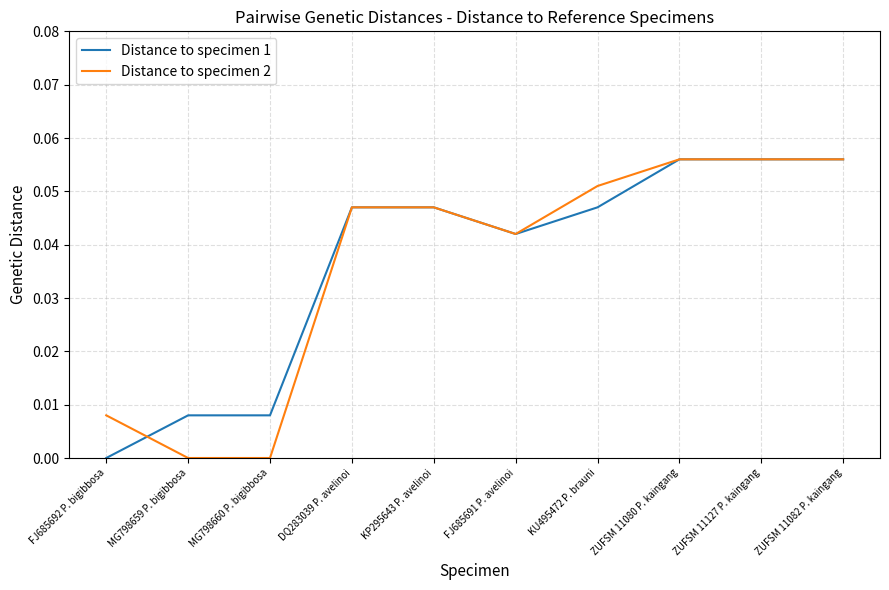

Between KU495472 P. brauni and ZUFSM 11080 P. kaingang, which series saw the biggest shift?

Distance to specimen 1